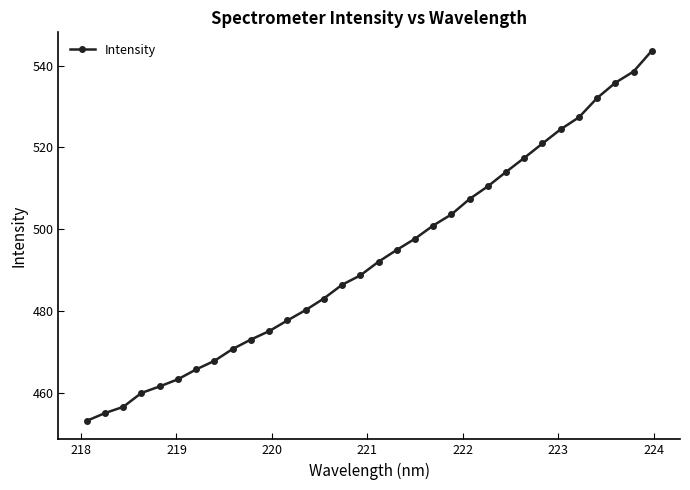

What is the greatest value displayed?

543.6